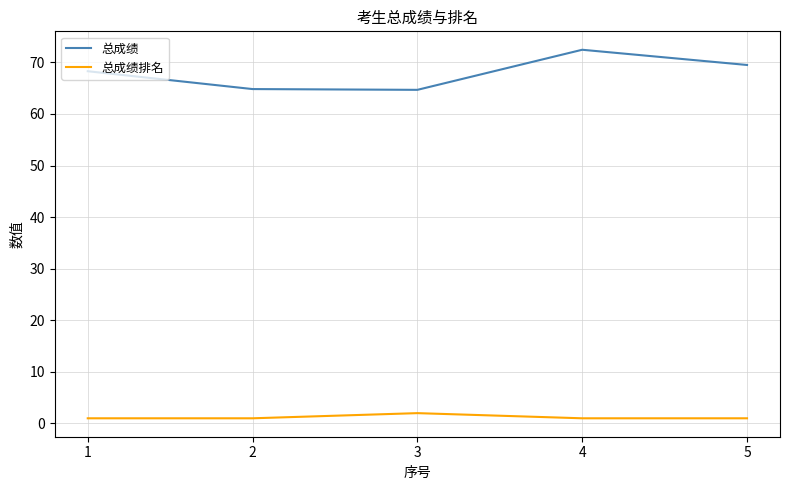

In 总成绩排名, how many points are higher than both neighbors (excluding endpoints)?

1